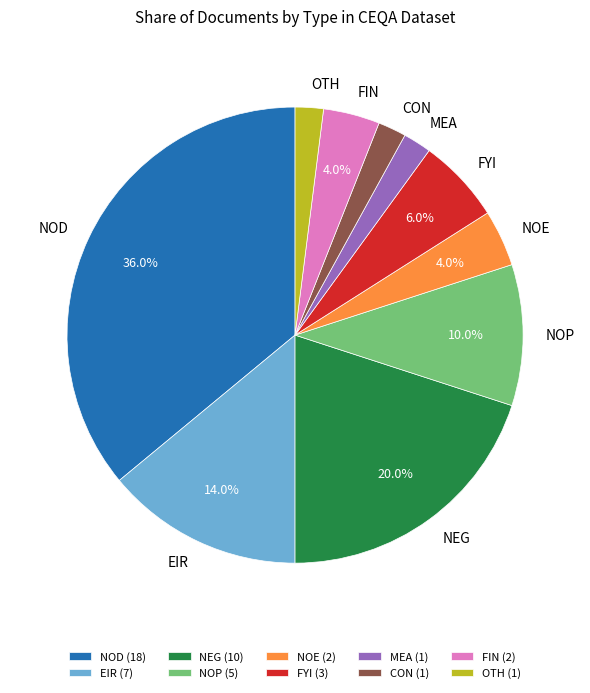

What is the total percentage of NOE and NOP?

14.0%